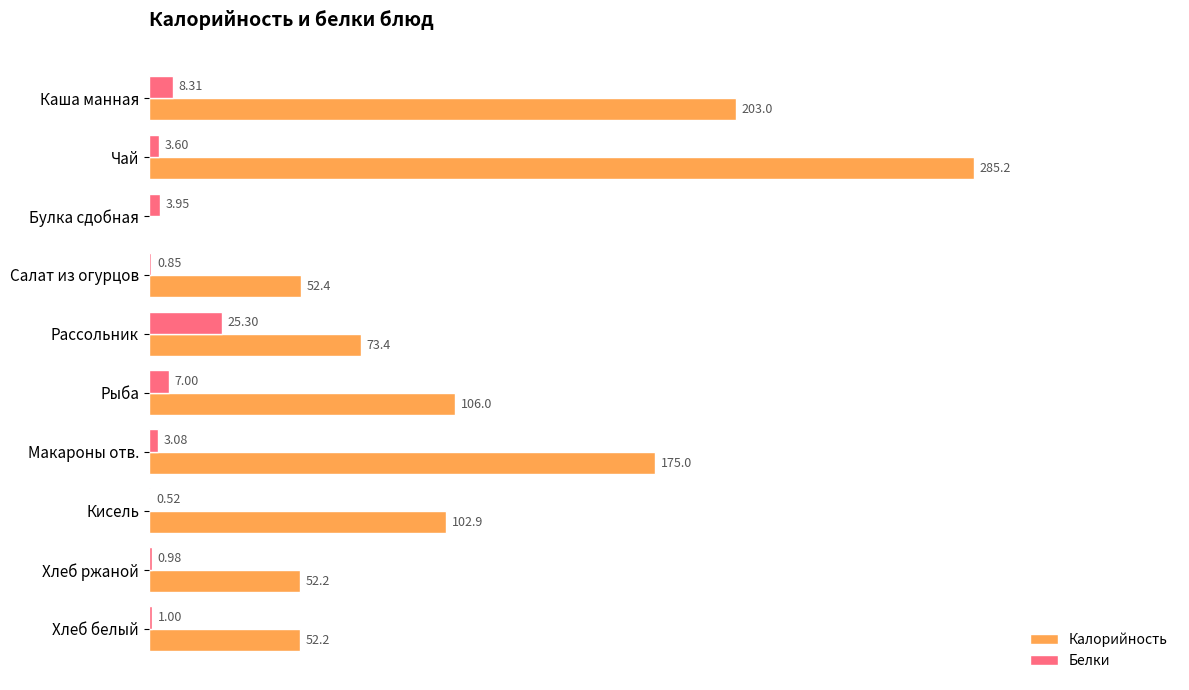

At which label is Калорийность closest to 142?

Макароны отв.